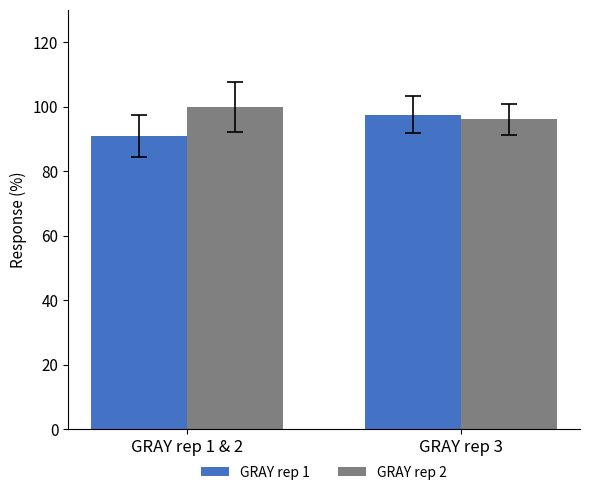

What is the difference between the highest and lowest values at GRAY rep 1 & 2?

9.1